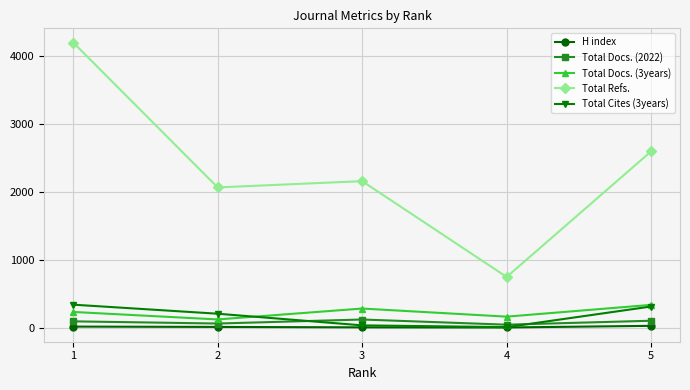

Is the value of Total Docs. (3years) at 3 greater than the value of Total Docs. (2022) at 4?

Yes